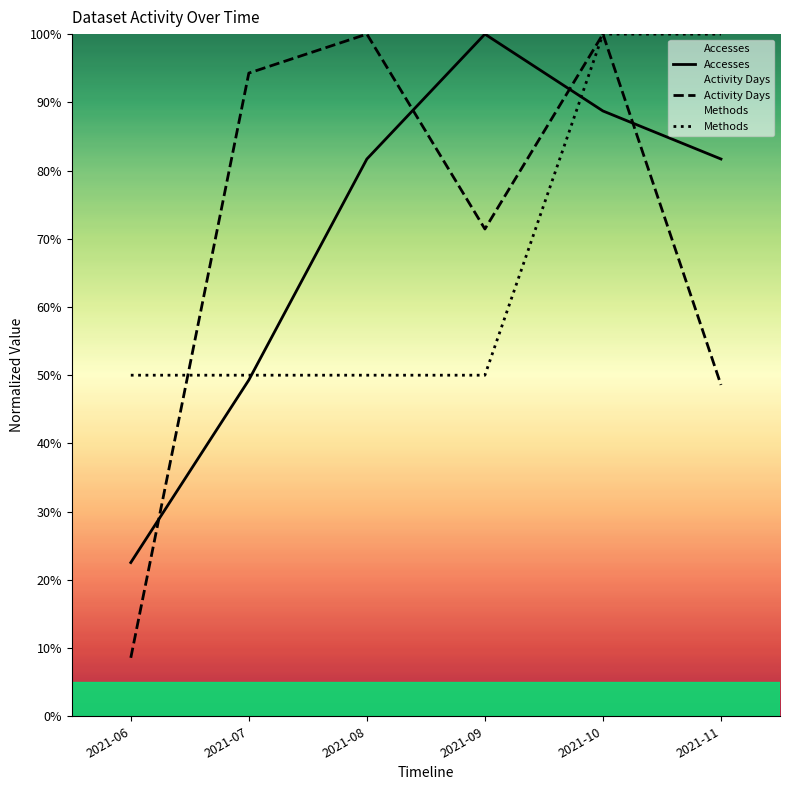

What is the average value of the Activity Days series?

70.5